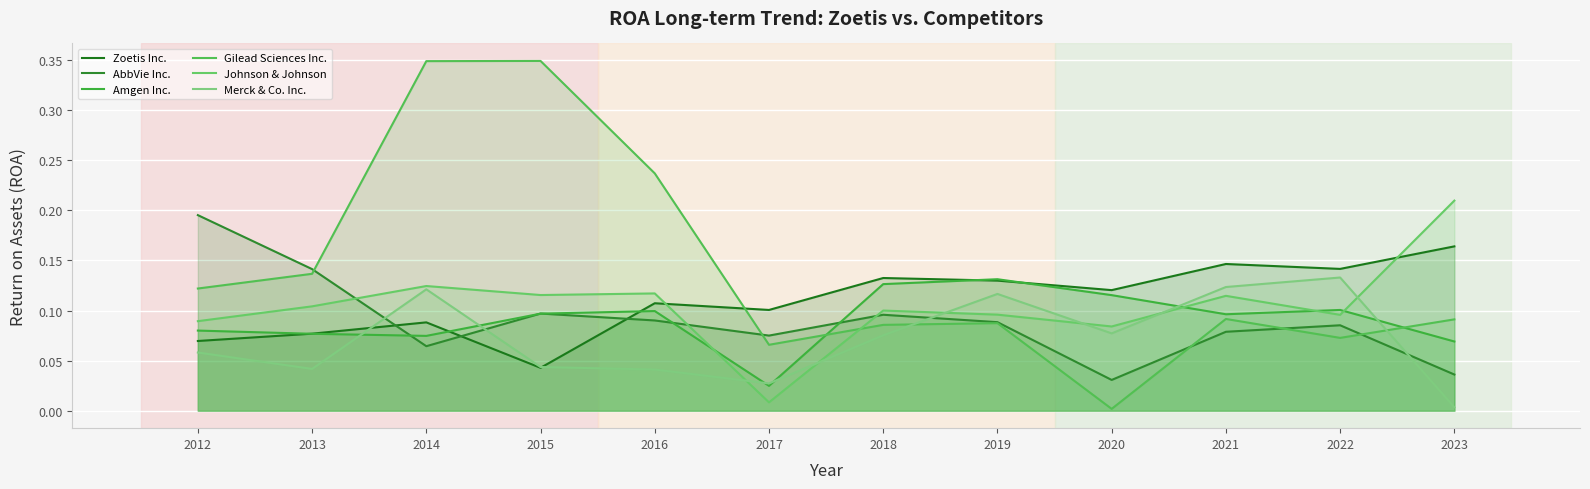

Reading left to right, list all the values displayed in this chart.

Zoetis Inc.: 2012=0.1	2013=0.1	2014=0.1	2015=0.0	2016=0.1	2017=0.1	2018=0.1	2019=0.1	2020=0.1	2021=0.1	2022=0.1	2023=0.2
AbbVie Inc.: 2012=0.2	2013=0.1	2014=0.1	2015=0.1	2016=0.1	2017=0.1	2018=0.1	2019=0.1	2020=0.0	2021=0.1	2022=0.1	2023=0.0
Amgen Inc.: 2012=0.1	2013=0.1	2014=0.1	2015=0.1	2016=0.1	2017=0.0	2018=0.1	2019=0.1	2020=0.1	2021=0.1	2022=0.1	2023=0.1
Gilead Sciences Inc.: 2012=0.1	2013=0.1	2014=0.3	2015=0.3	2016=0.2	2017=0.1	2018=0.1	2019=0.1	2020=0.0	2021=0.1	2022=0.1	2023=0.1
Johnson & Johnson: 2012=0.1	2013=0.1	2014=0.1	2015=0.1	2016=0.1	2017=0.0	2018=0.1	2019=0.1	2020=0.1	2021=0.1	2022=0.1	2023=0.2
Merck & Co. Inc.: 2012=0.1	2013=0.0	2014=0.1	2015=0.0	2016=0.0	2017=0.0	2018=0.1	2019=0.1	2020=0.1	2021=0.1	2022=0.1	2023=0.0